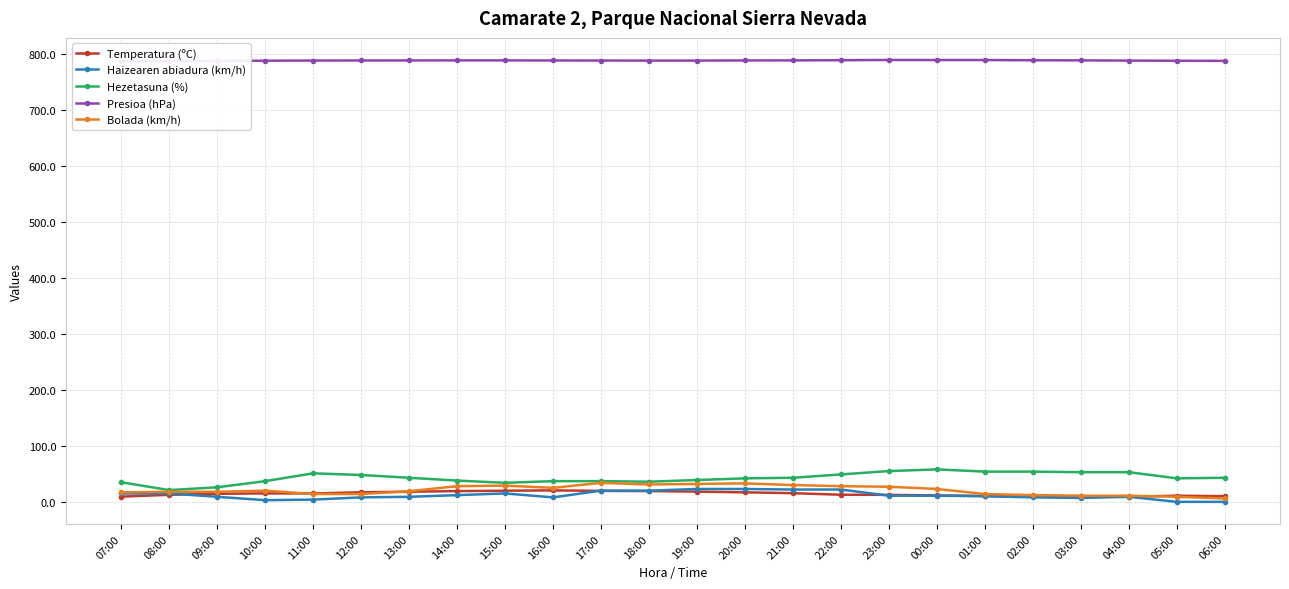

True or false: Bolada (km/h) and Haizearen abiadura (km/h) cross at least once.

False